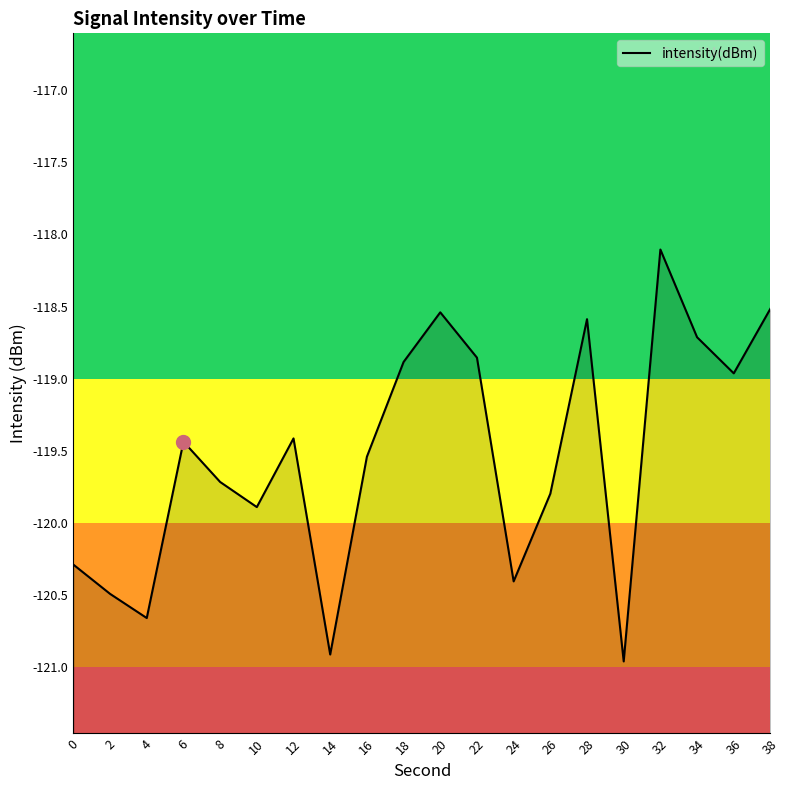

How many interior local peaks (higher than both neighbors) does the data have?

5